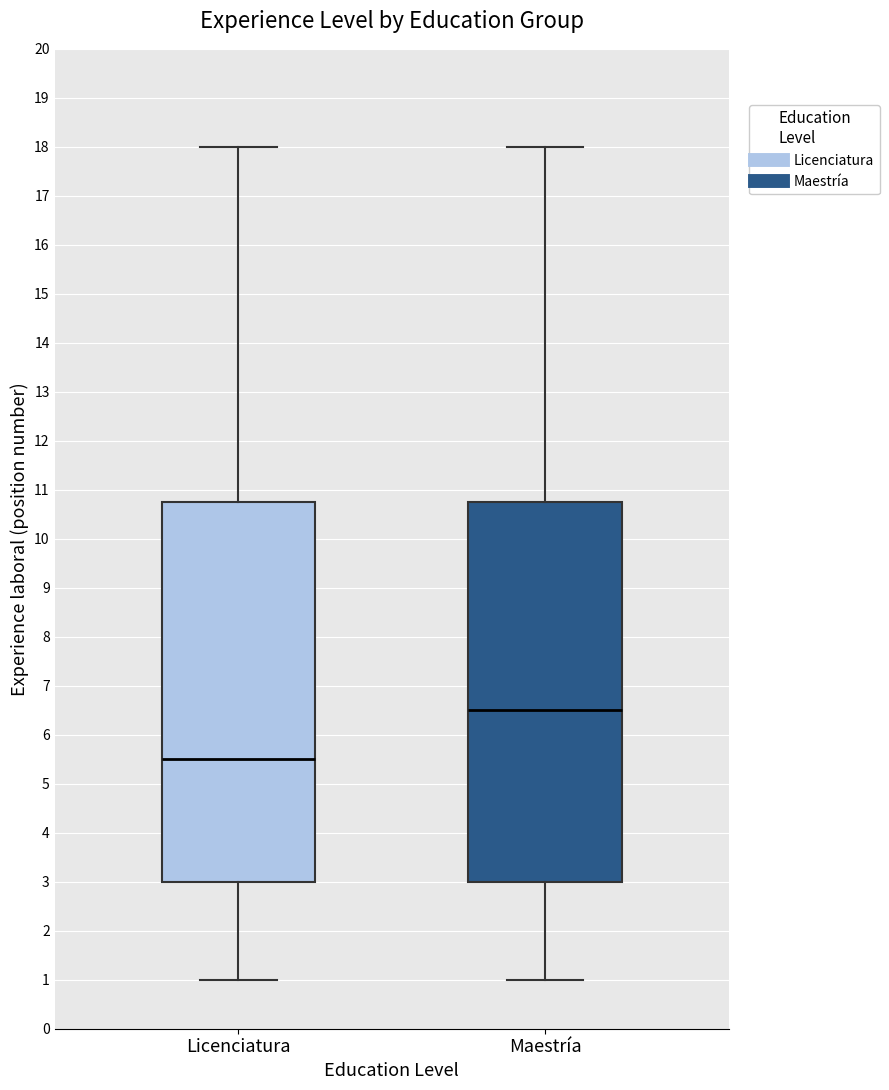

Reading left to right, transcribe this box plot: for each box, give where its median line is, the range the box spans, and where its two whiskers end, as read against the y-axis. The values are not printed on the chart, so give them approximately, as read against the axis.

Licenciatura: median 5.5, box 3.0 to 10.8, whiskers 1.0 to 18.0
Maestría: median 6.5, box 3.0 to 10.8, whiskers 1.0 to 18.0